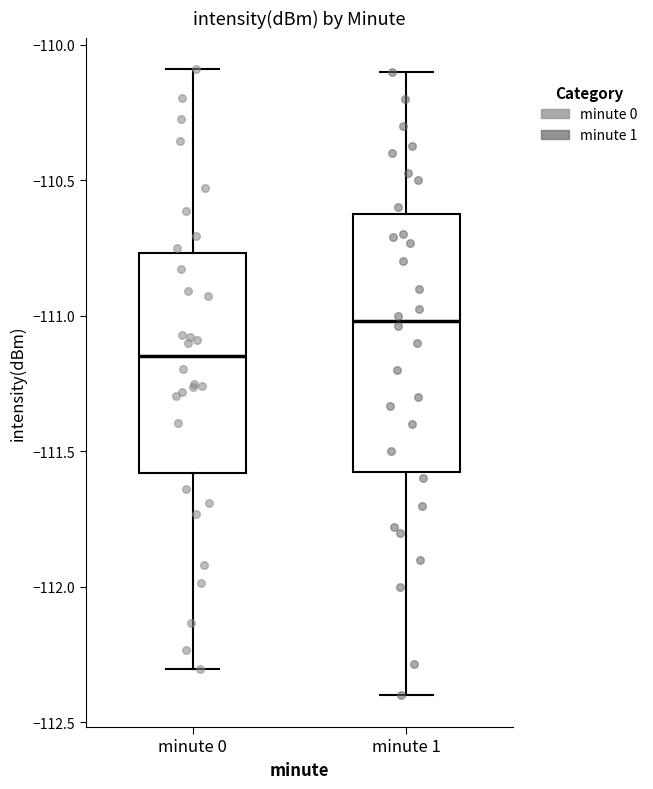

Where is the lower edge of the box for minute 0 on the y-axis? The values are not printed on the chart, so give them approximately, as read against the axis.

-111.60